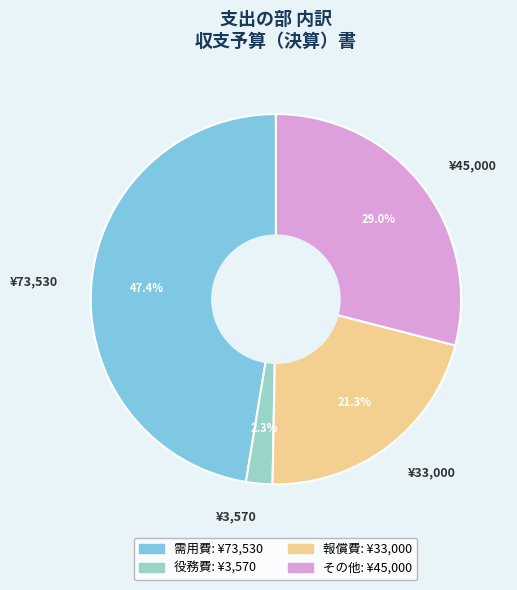

What is the total percentage of ¥3,570 and ¥45,000?

31.3%